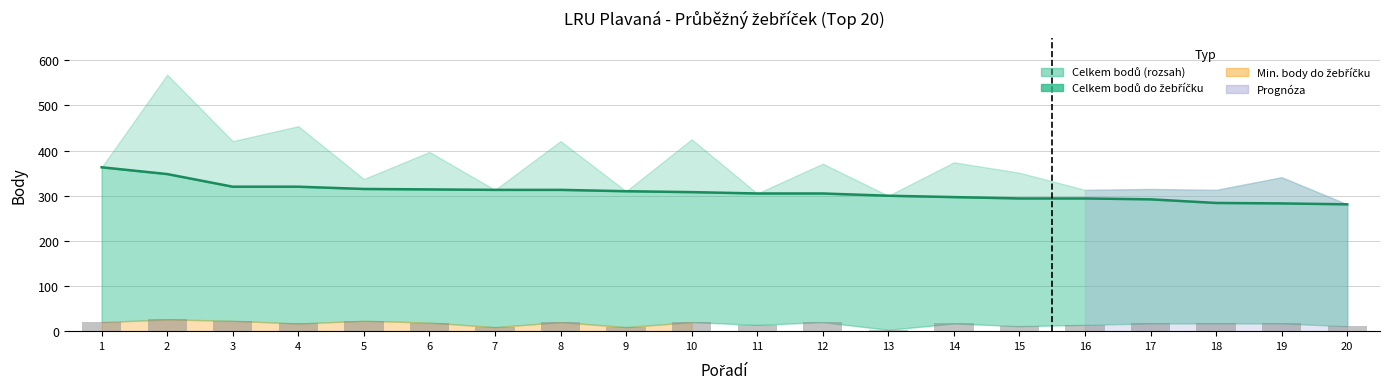

The value of Bodů do žeb. (linie) at 7 is 313. True or false?

True